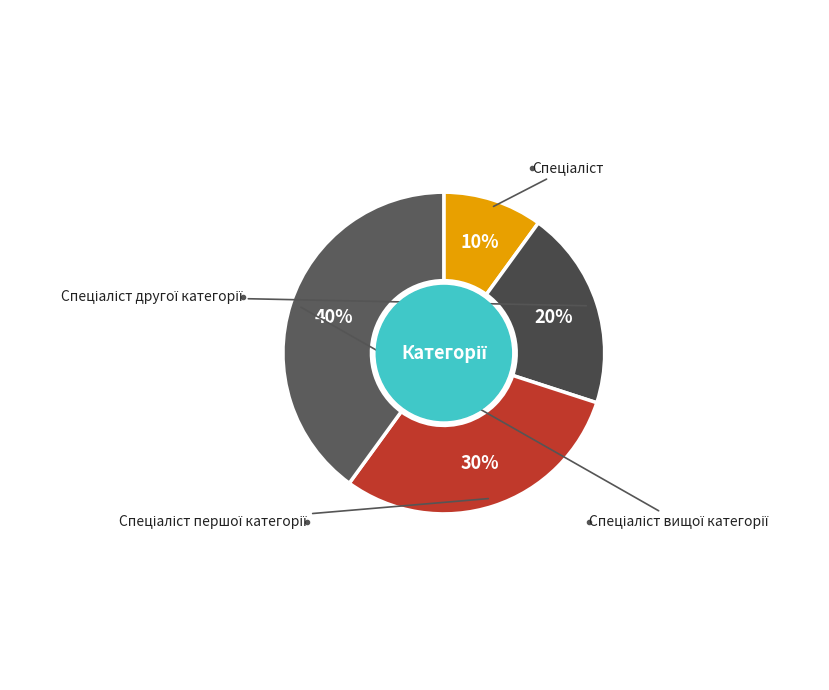

To the nearest percent, what is the difference between the largest and smallest slice percentages?

30%